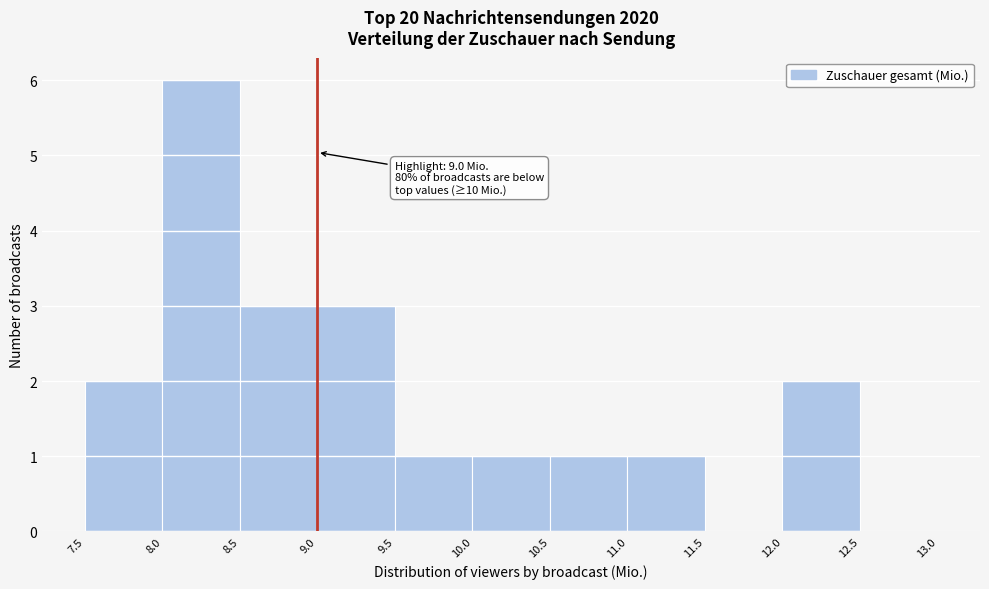

Which range on the x-axis has the tallest bar?

8.0 to 8.5